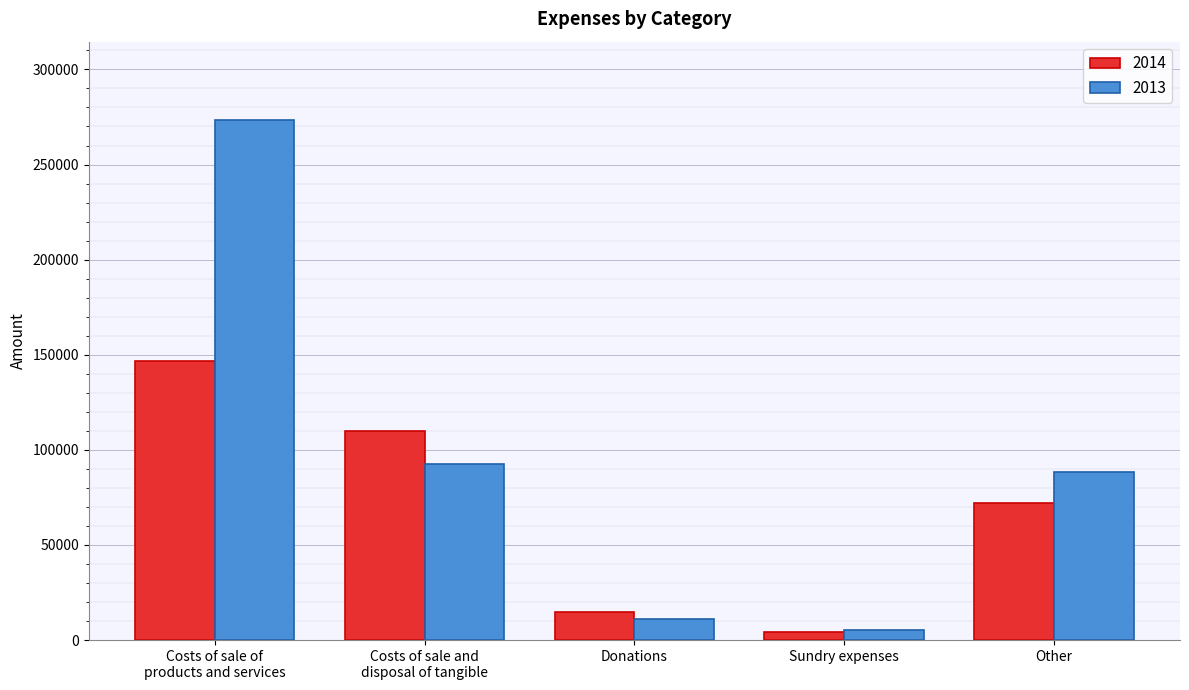

At Other, list the series in order from smallest to largest.

2014, 2013